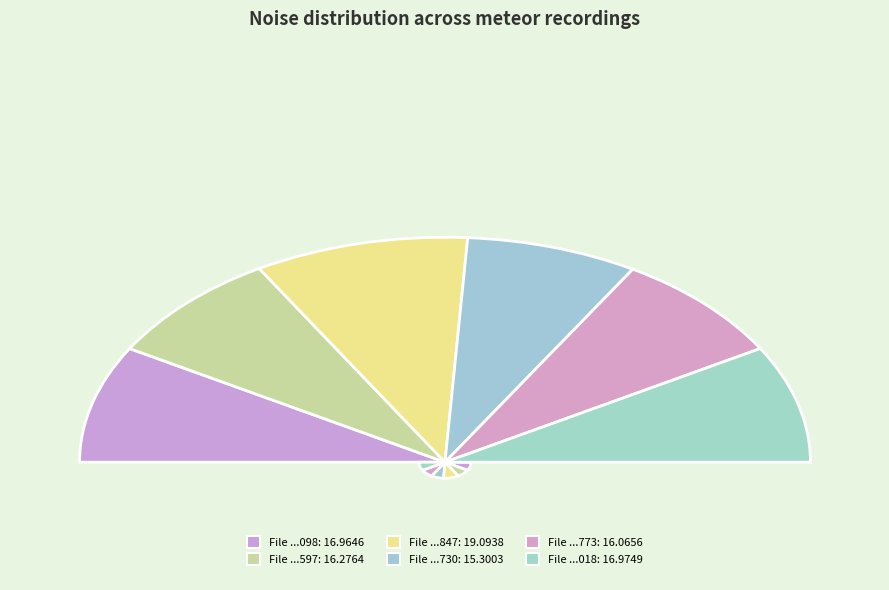

Is 20160302123905773 the majority of the pie?

No